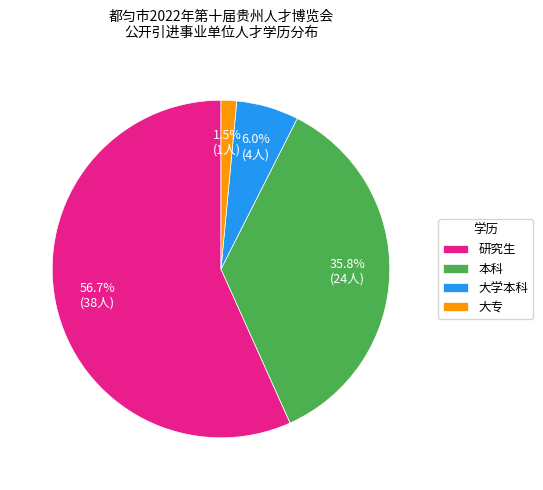

What is the smallest slice in the pie chart?

大专